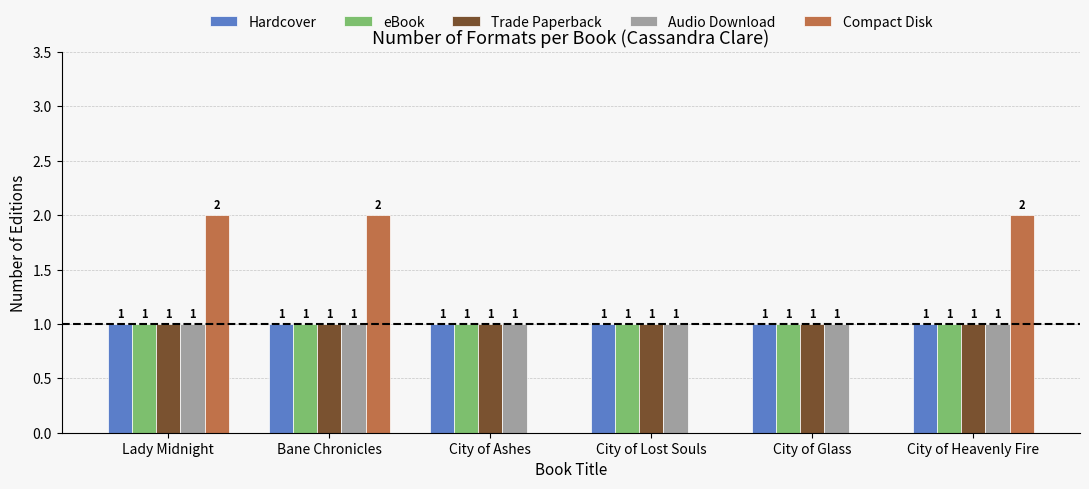

What is the total value across all series at Bane Chronicles?

6